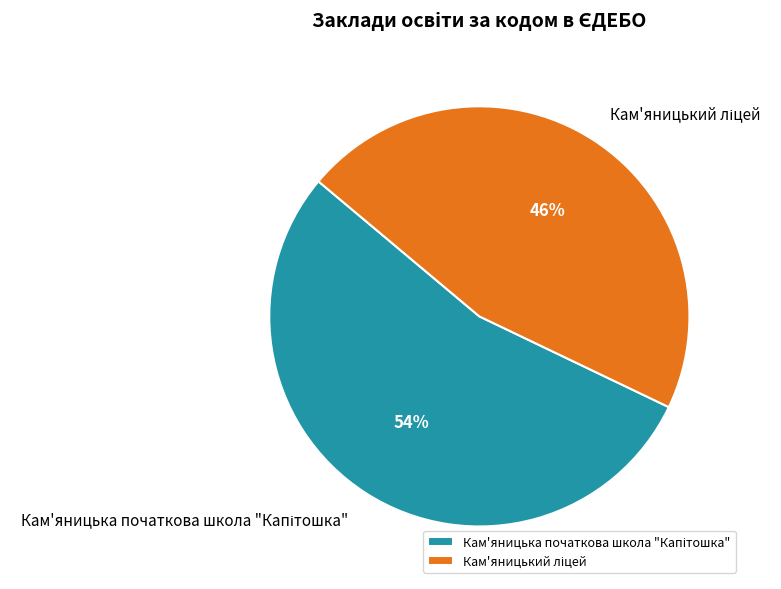

Is there any slice that represents more than half of the pie?

Yes